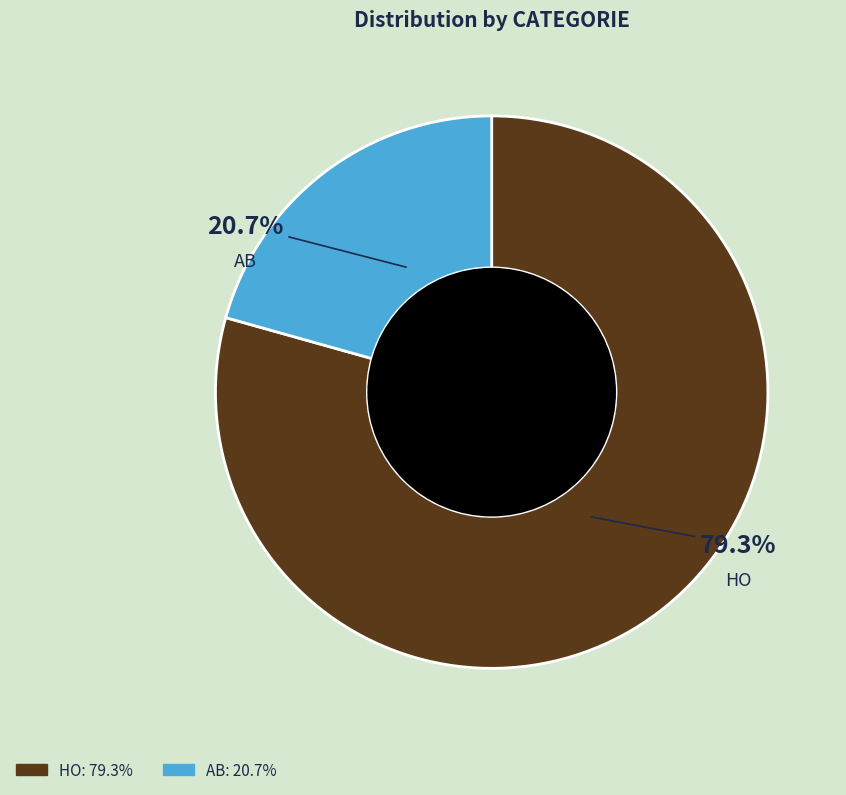

What percentage is the AB slice, to the nearest percent?

21%